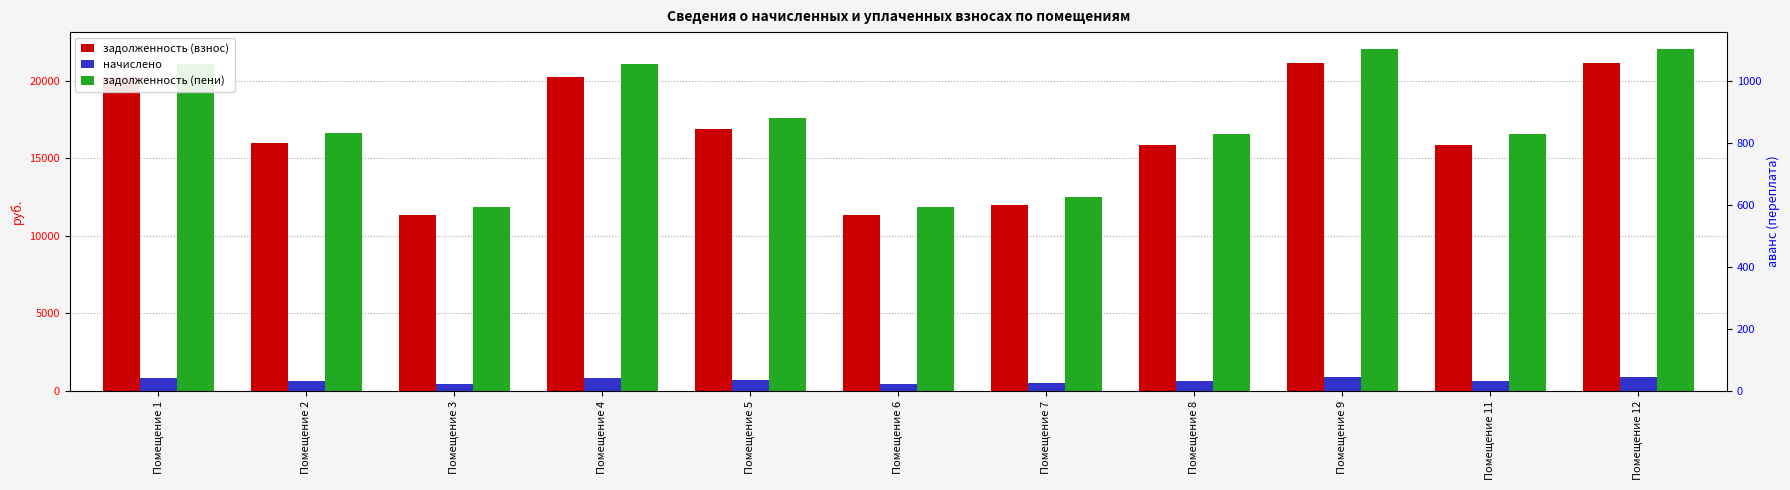

What is the value of the начислено bar at the 10th from the left?

657.1